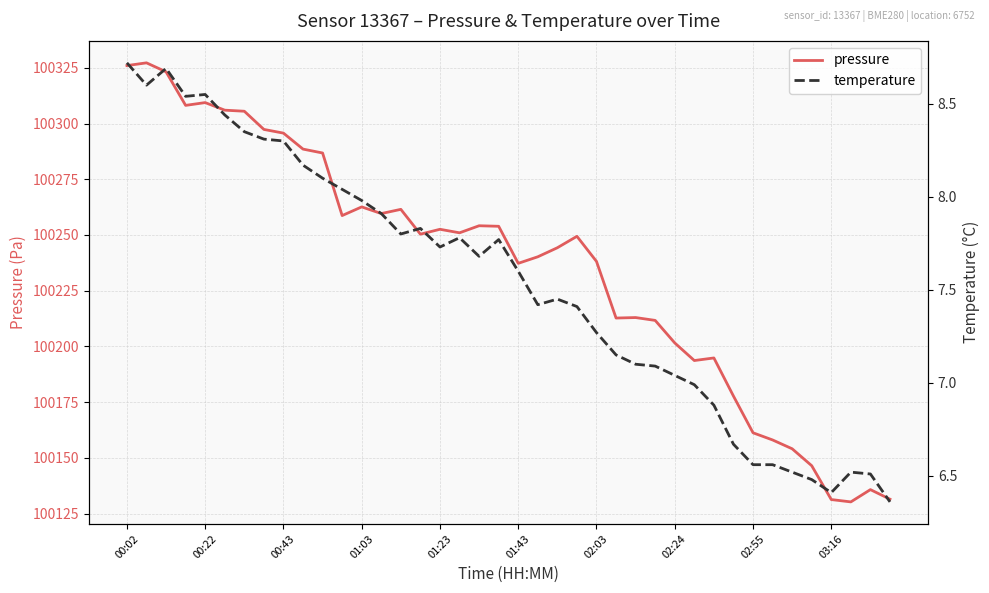

Rank the series at 00:02 from lowest to highest value.

temperature, pressure